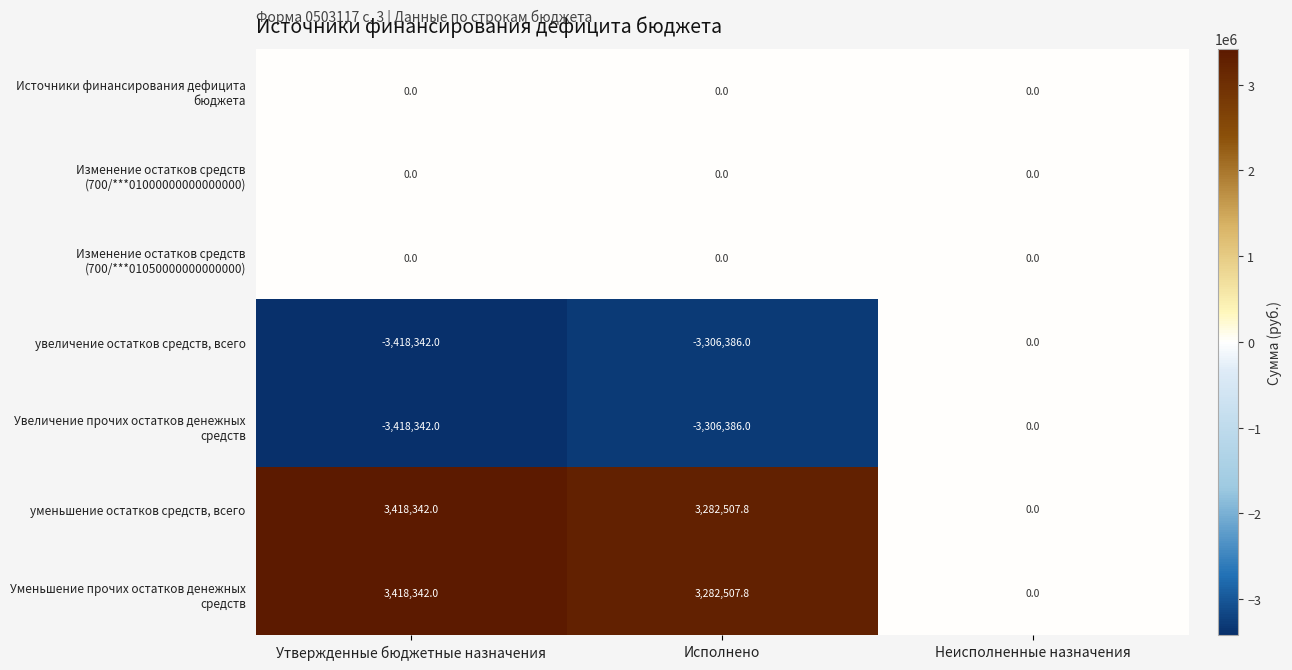

What is the spread (max minus min) of values at Утвержденные бюджетные назначения?

6836684.0